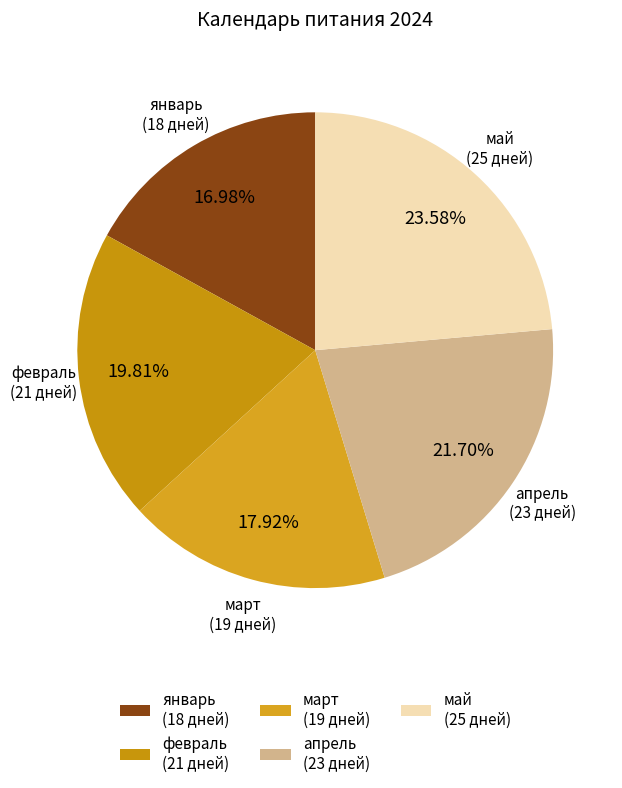

Is there any slice that represents more than half of the pie?

No